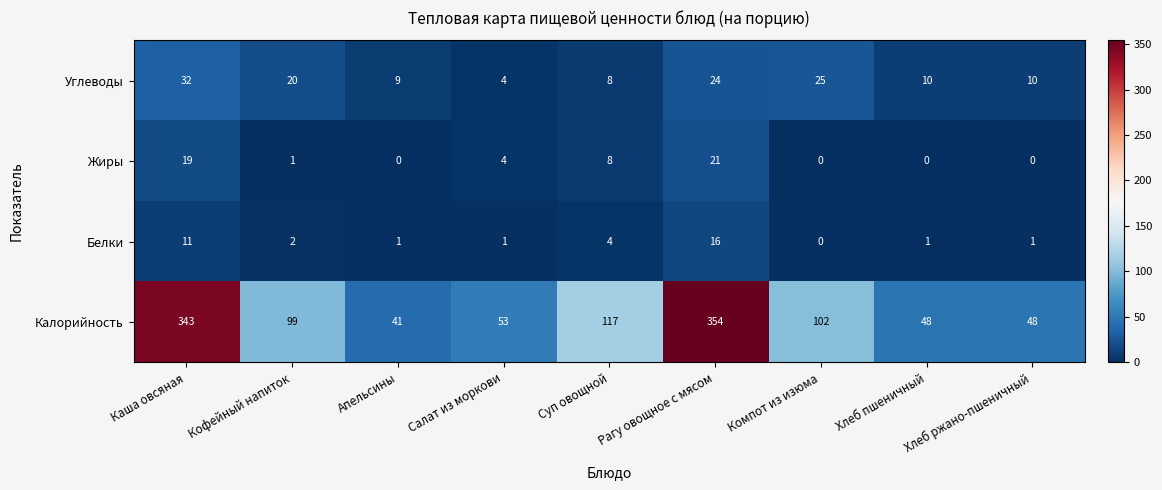

How many values in Белки are above zero?

8